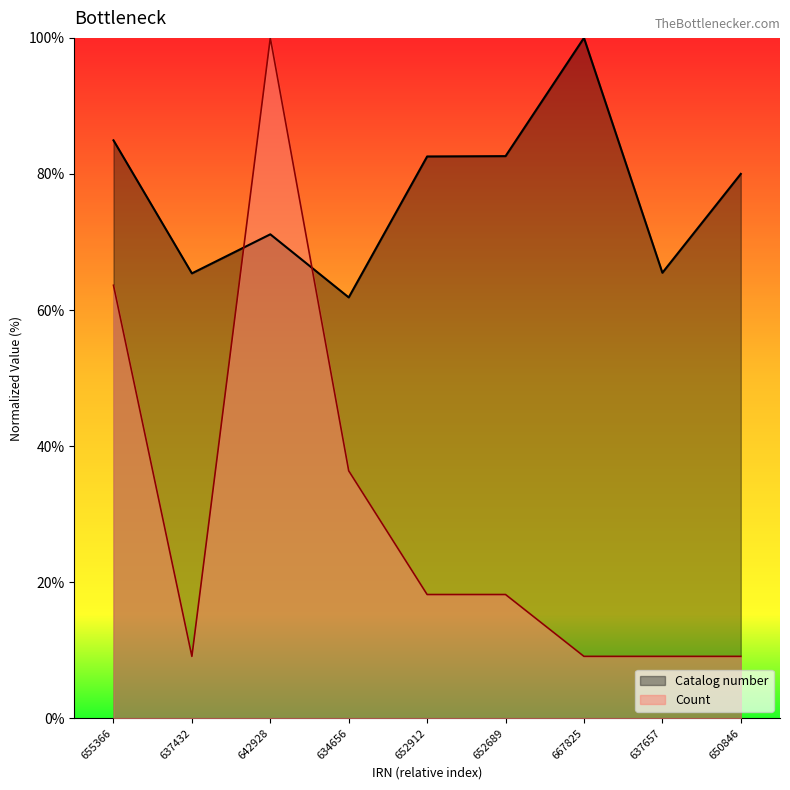

What is the difference between the Catalog number values at 667825 and 655366?

15.1